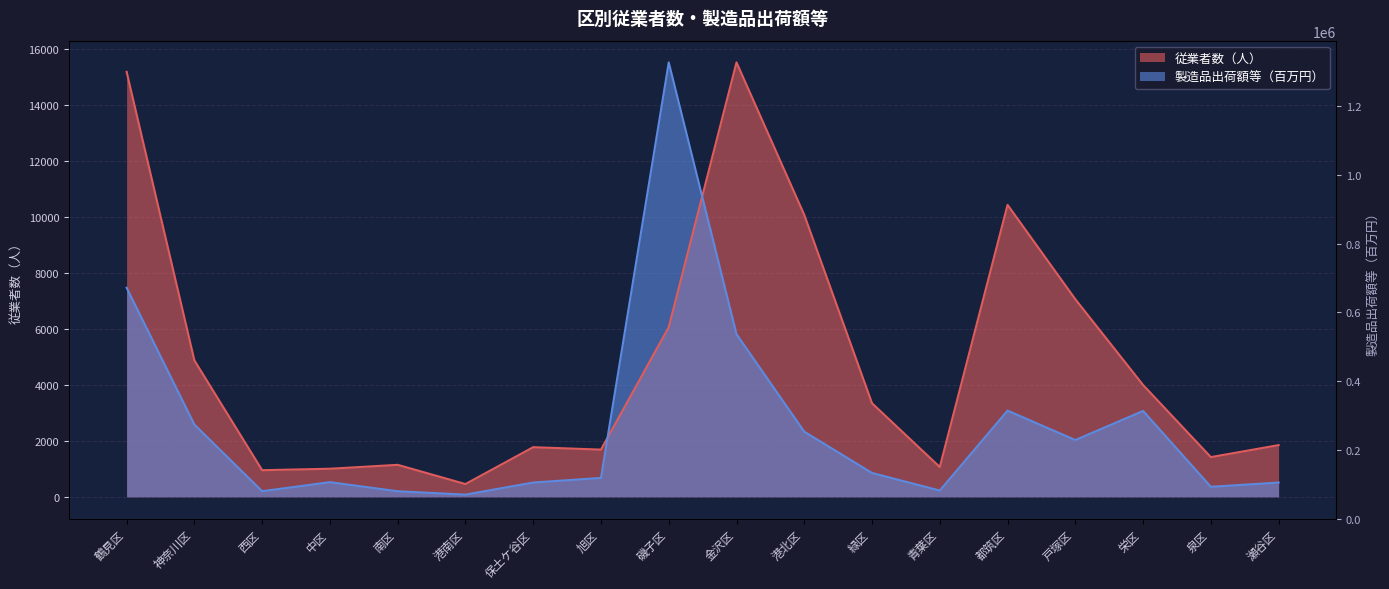

What is the difference between the highest and lowest values at 栄区?

927.6